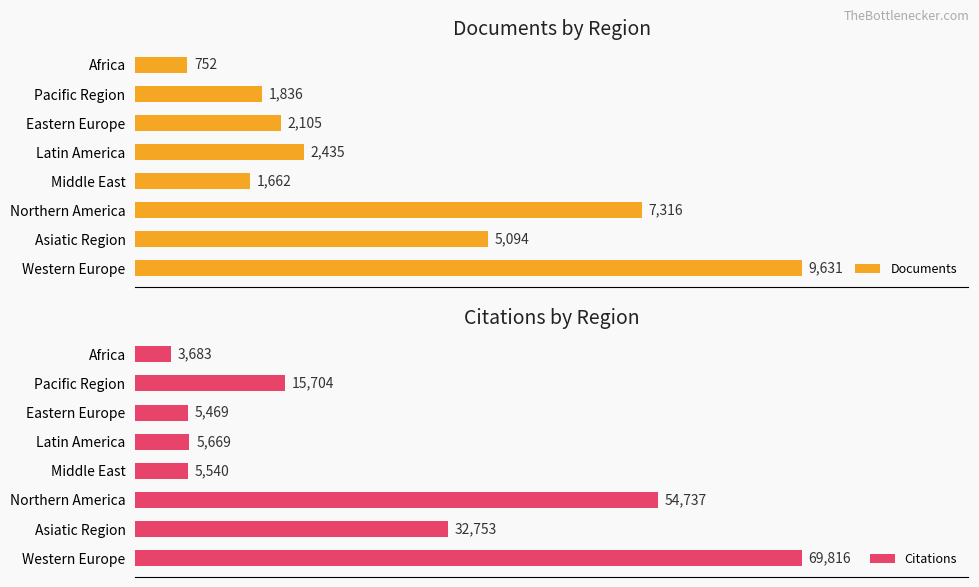

At which label is Citations closest to 36749?

Asiatic Region